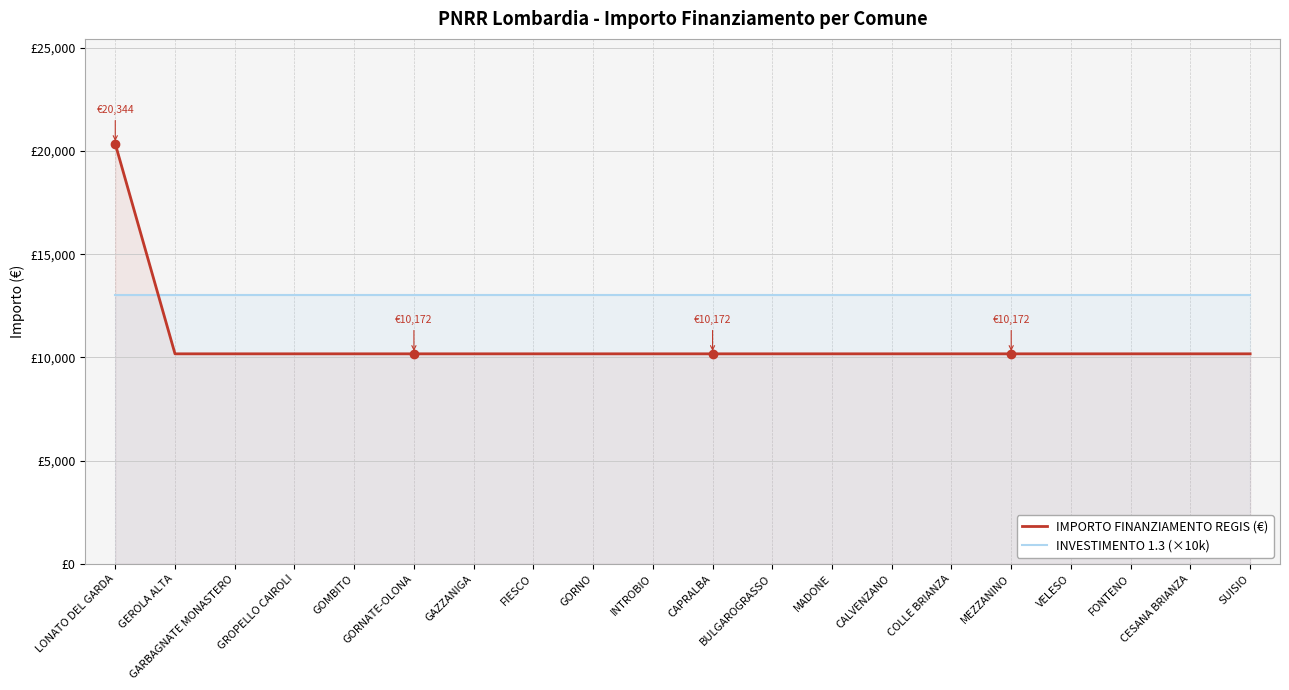

What position from the left is FONTENO?

18